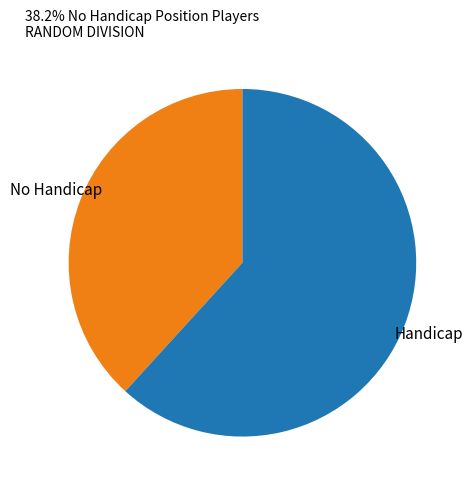

Is there a majority slice in this chart?

Yes